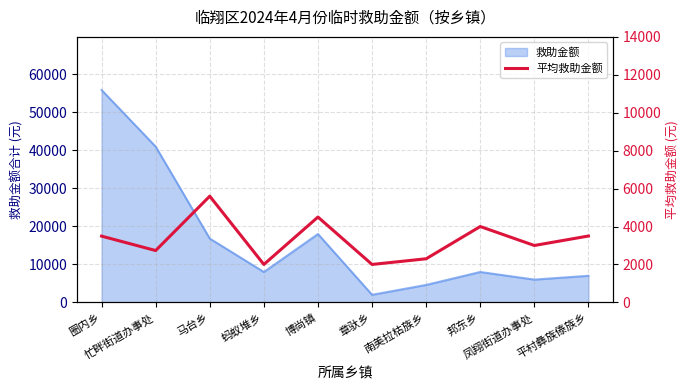

Does the chart display data point markers on the line(s)?

No